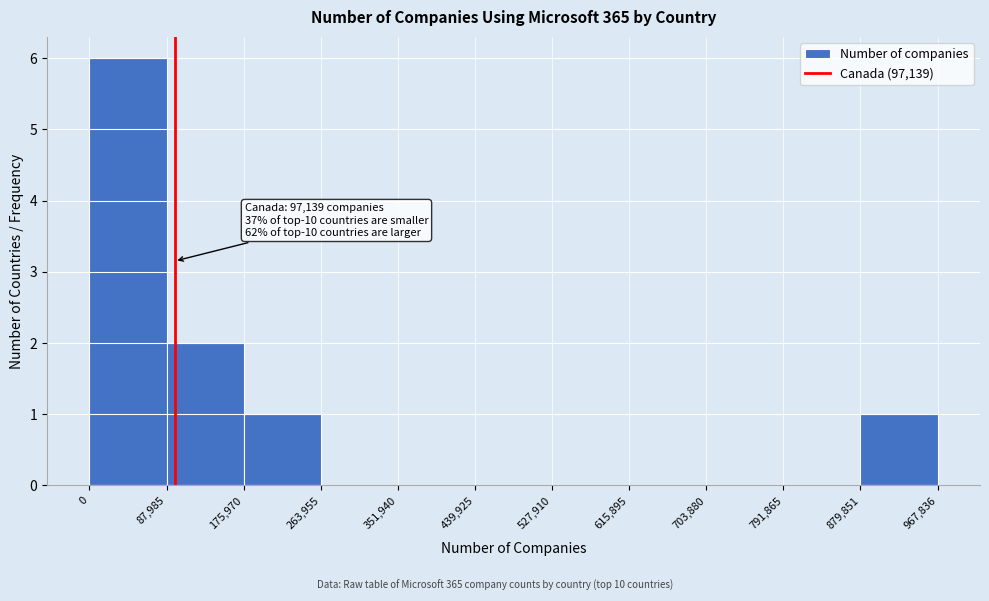

Over which range of the x-axis is the bar tallest?

0 to 87,985